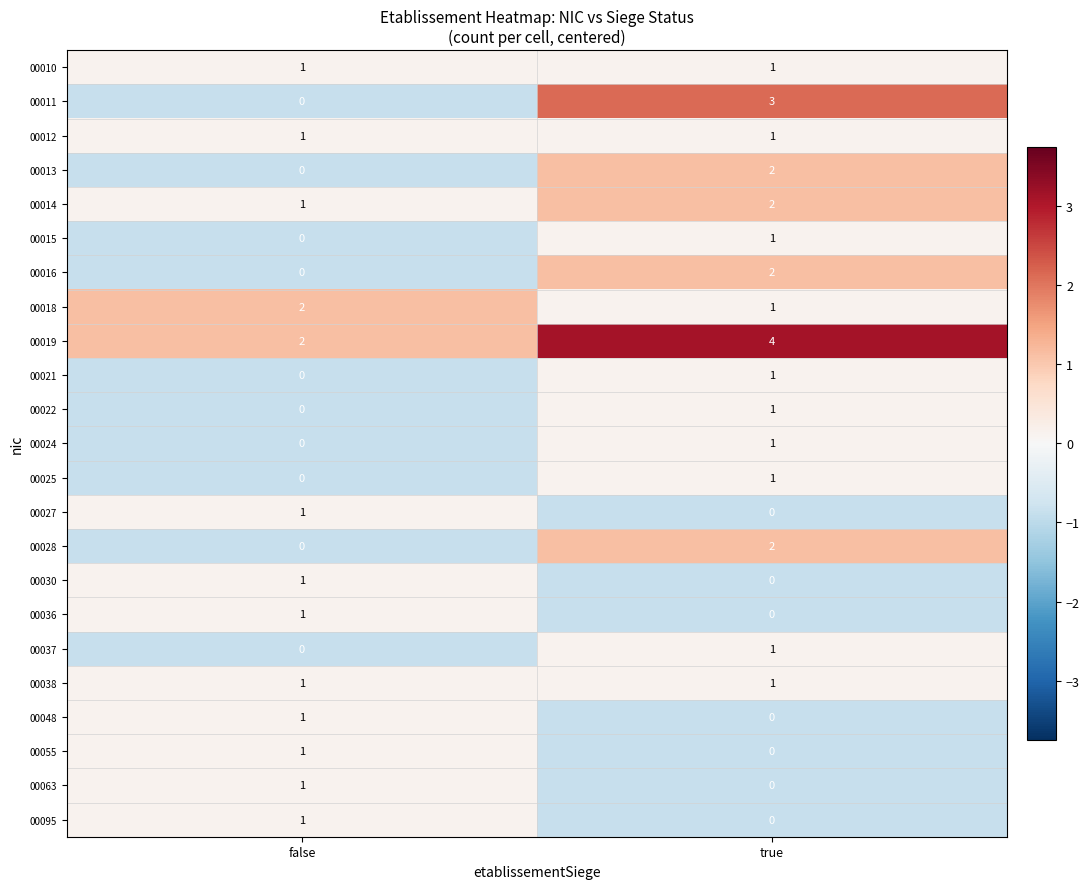

Between false and true, which series saw the biggest shift?

00011